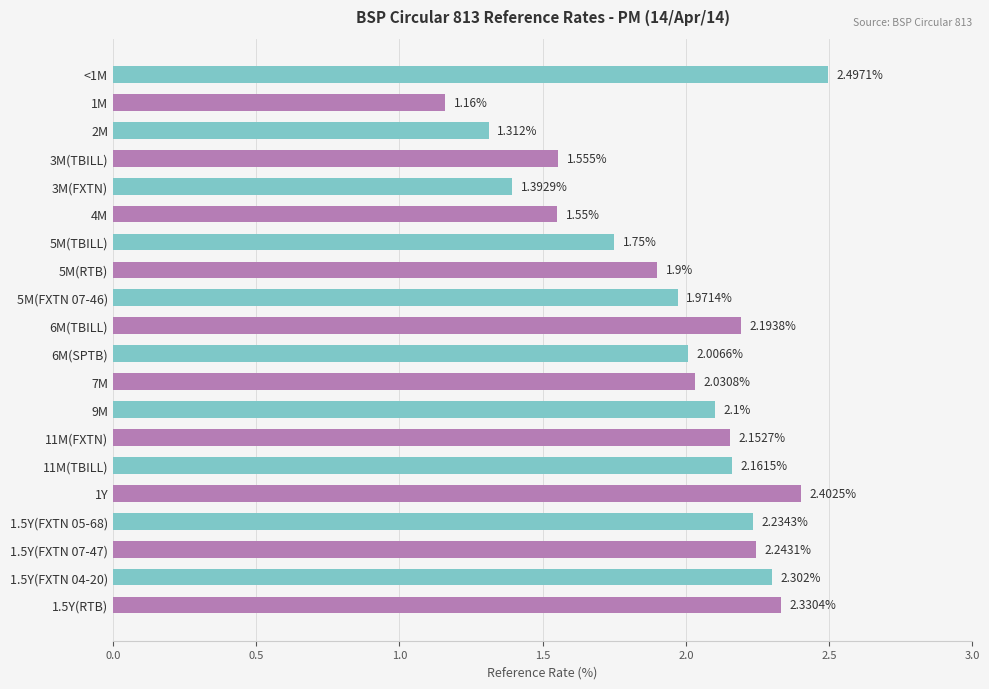

List the labels in order of value, smallest first.

1M, 2M, 3M(FXTN), 4M, 3M(TBILL), 5M(TBILL), 5M(RTB), 5M(FXTN 07-46), 6M(SPTB), 7M, 9M, 11M(FXTN), 11M(TBILL), 6M(TBILL), 1.5Y(FXTN 05-68), 1.5Y(FXTN 07-47), 1.5Y(FXTN 04-20), 1.5Y(RTB), 1Y, <1M